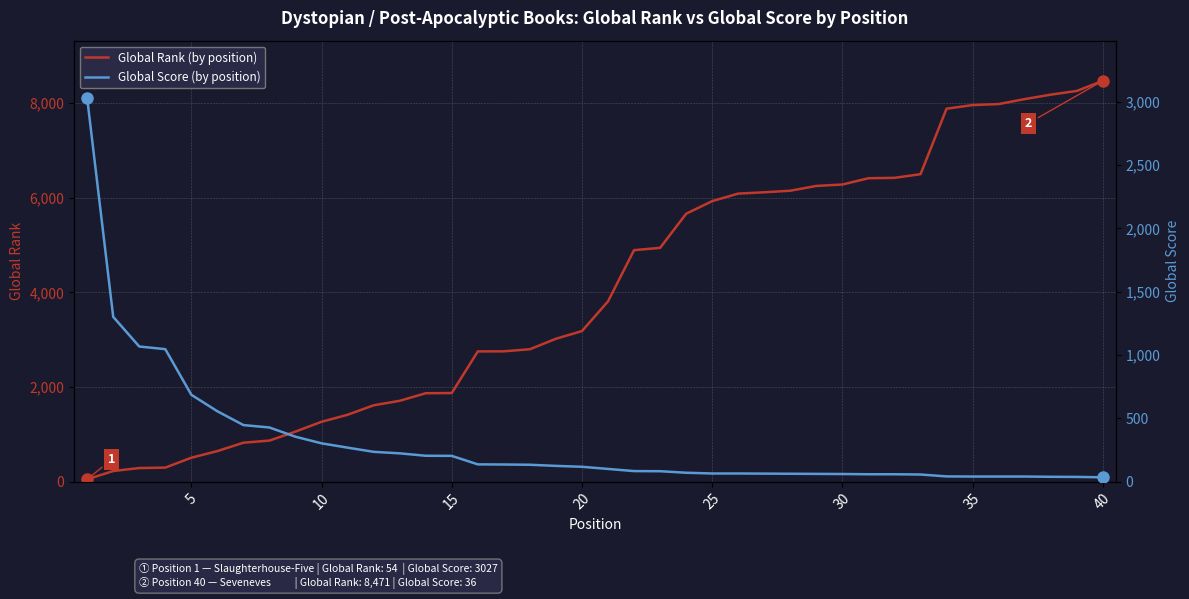

What is the smallest value displayed?

36